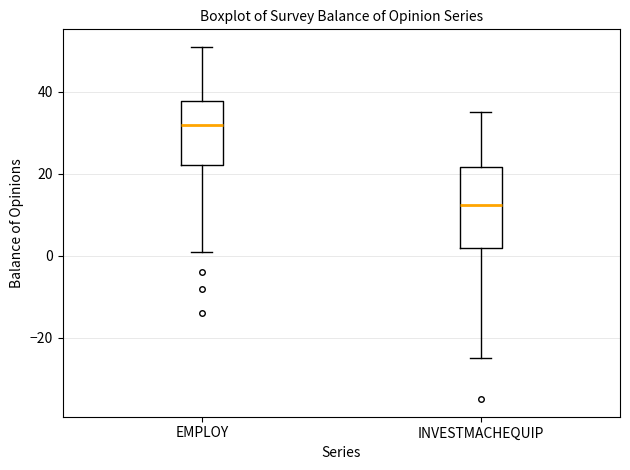

Reading left to right, transcribe this box plot: for each box, give where its median line is, the range the box spans, and where its two whiskers end, as read against the y-axis. The values are not printed on the chart, so give them approximately, as read against the axis.

EMPLOY: median 32, box 22 to 38, whiskers 2 to 52
INVESTMACHEQUIP: median 12, box 2 to 22, whiskers -24 to 36